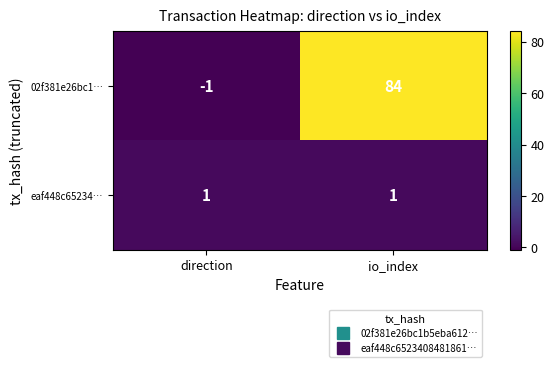

List the series in order of their overall mean, lowest first.

eaf448c65234…, 02f381e26bc1…